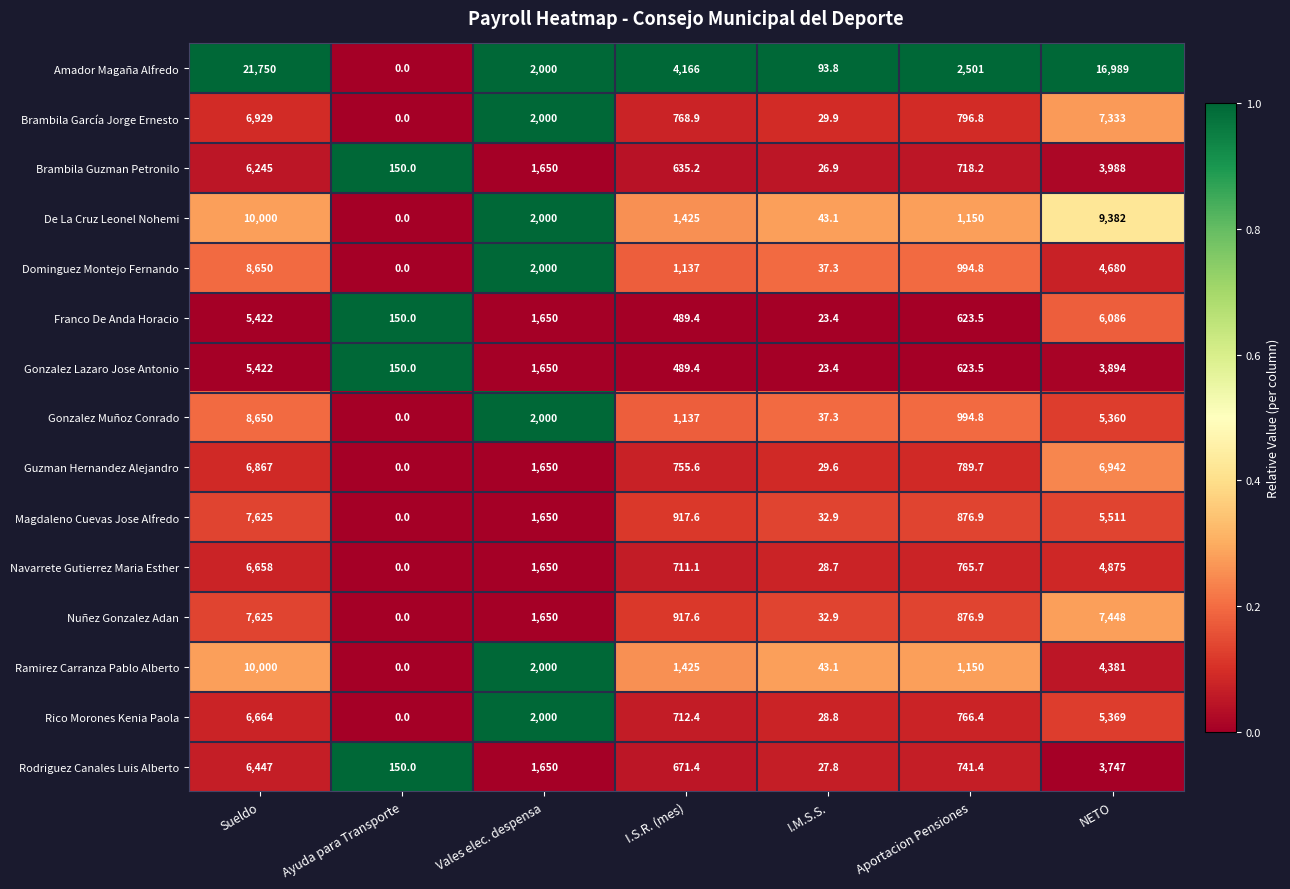

Which series has the largest total across all categories?

Amador Magaña Alfredo